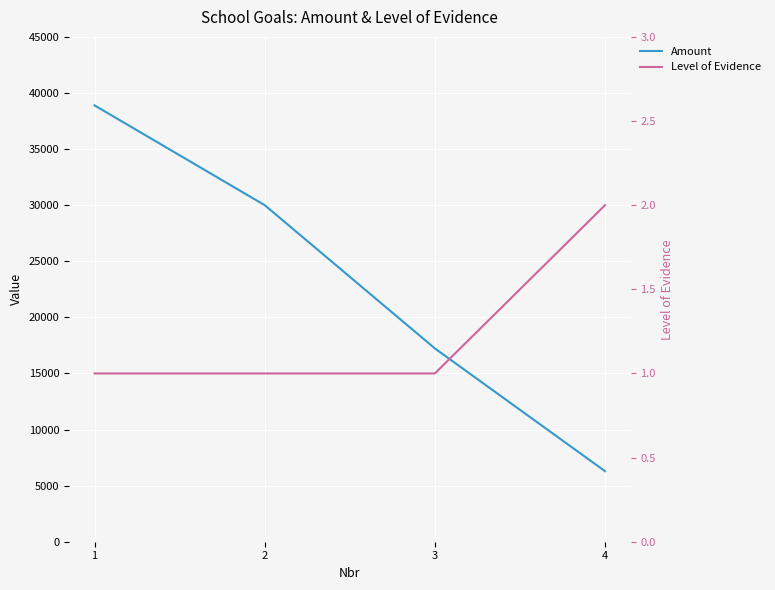

The value of Amount at 4 is 10270.5. True or false?

False